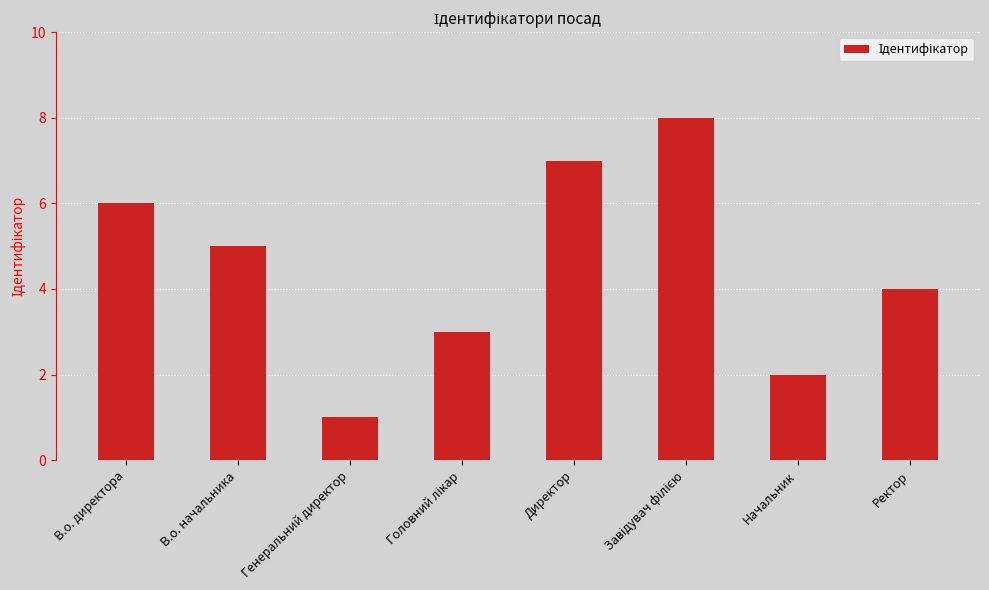

How many categories are shown in the chart?

8